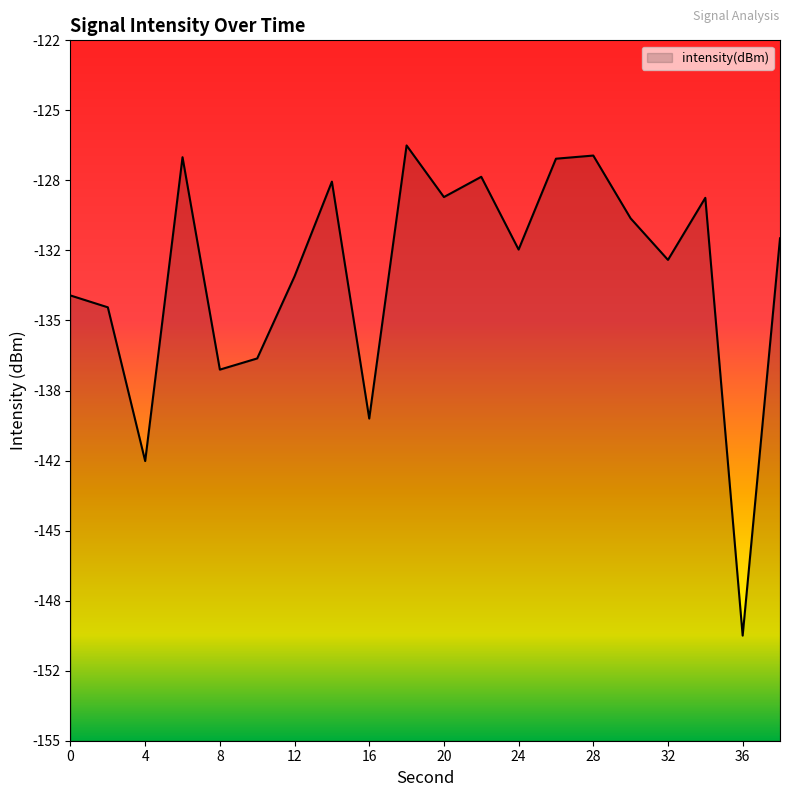

What is the difference between the maximum and minimum values?

23.3